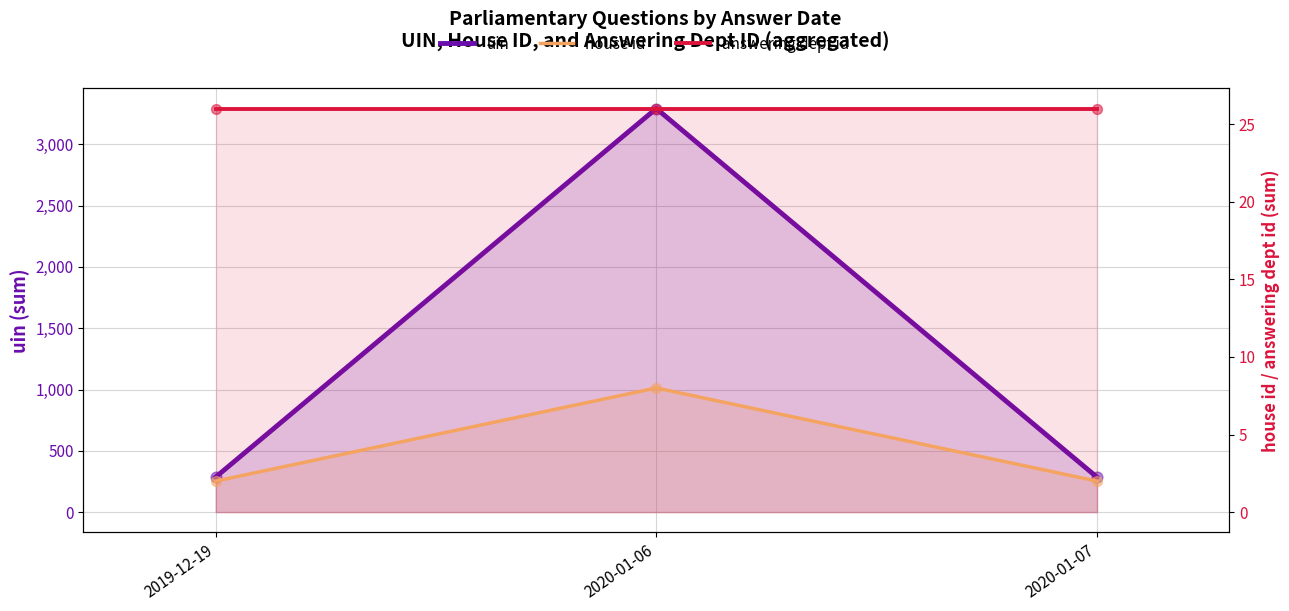

Which series has the largest Y range (max minus min)?

uin